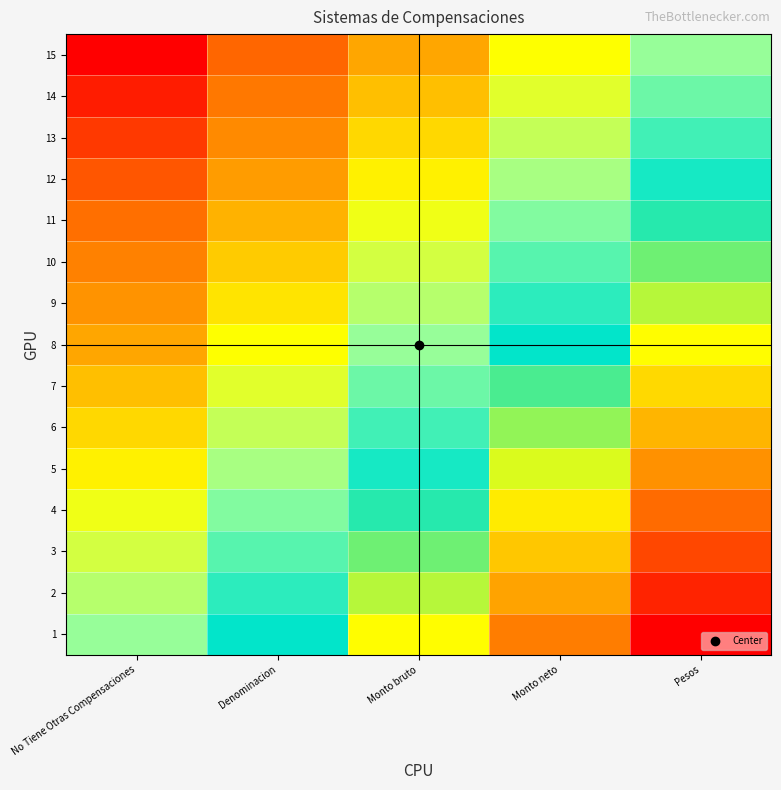

Between Monto bruto and Monto neto, which is larger?

Monto neto